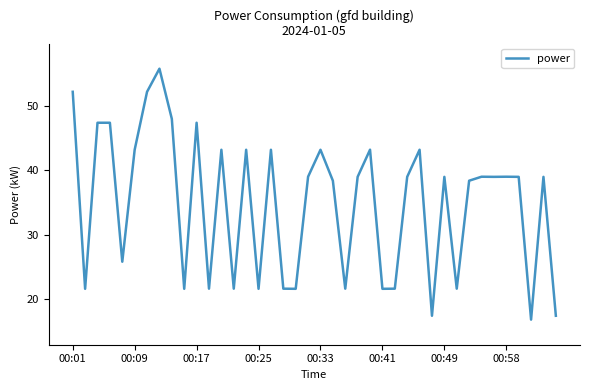

Is this an area chart (filled region under the line)?

No